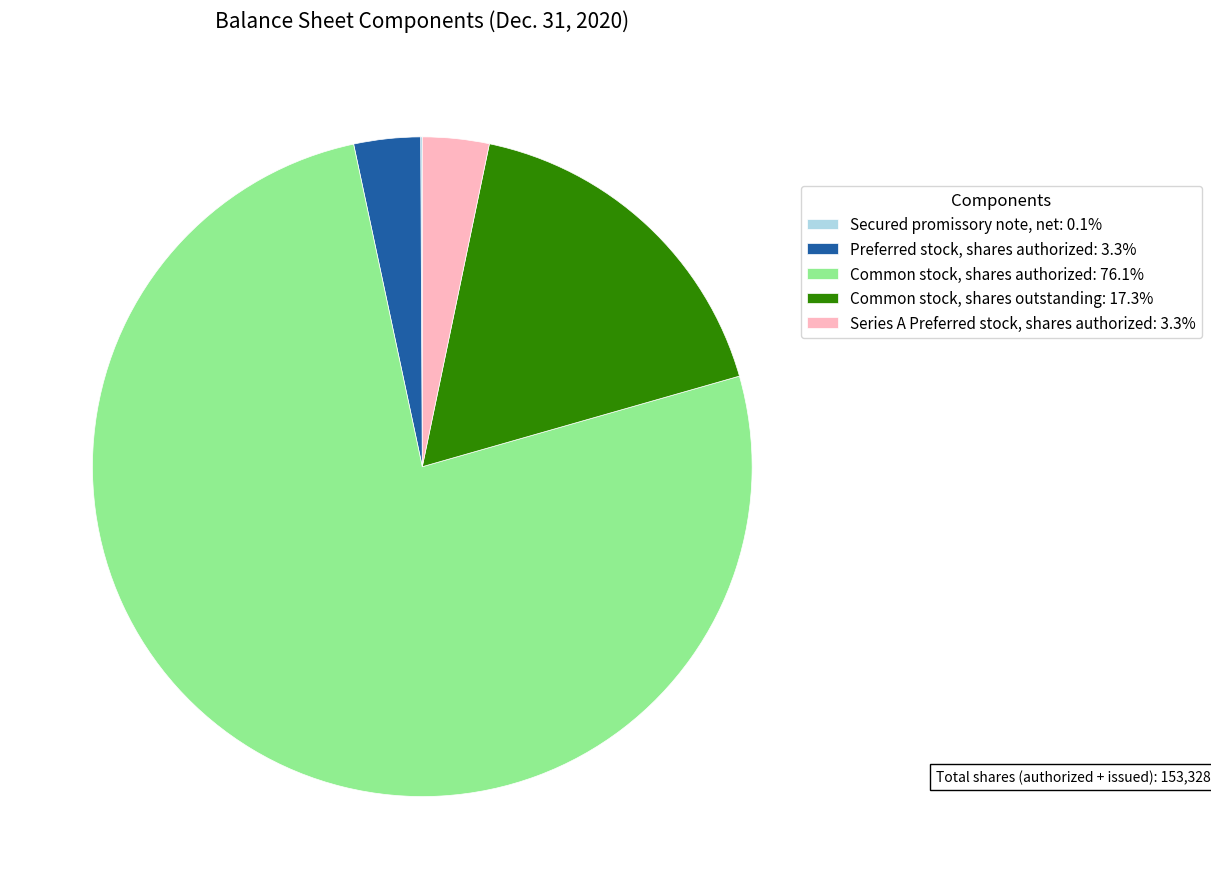

Does Common stock, shares authorized: 76.1% account for over 50% of the chart?

Yes